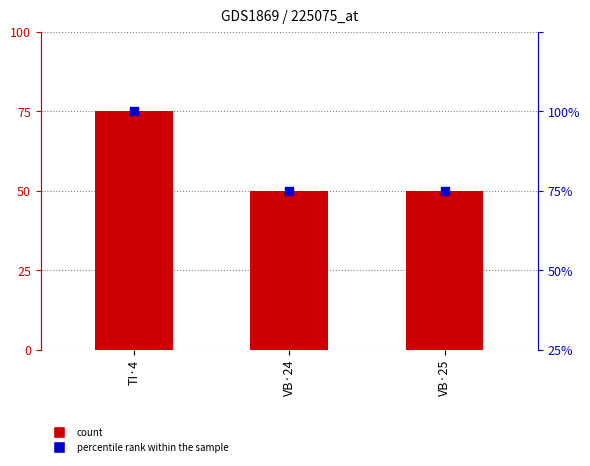

Which series contains the lowest Y value?

sortdate